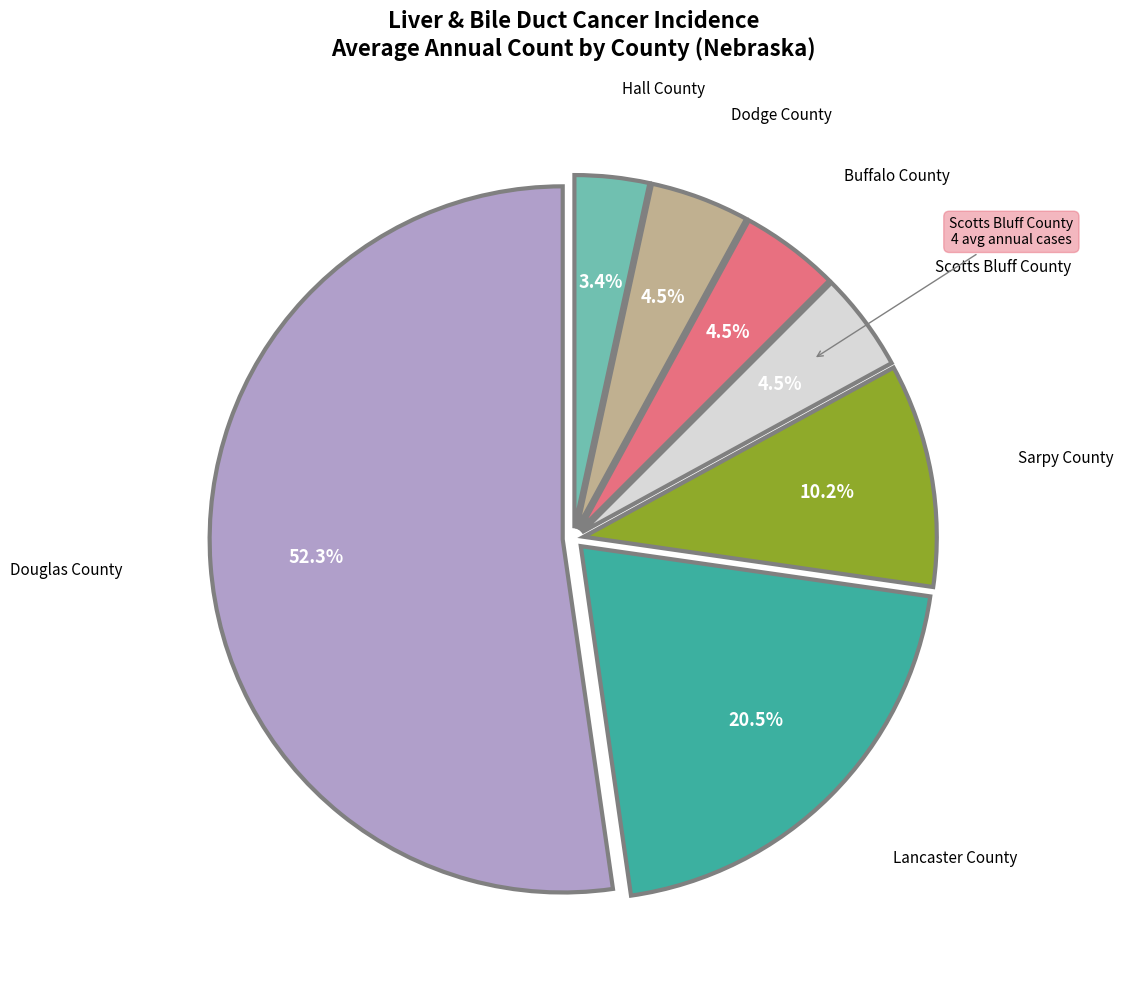

Is there a majority slice in this chart?

Yes